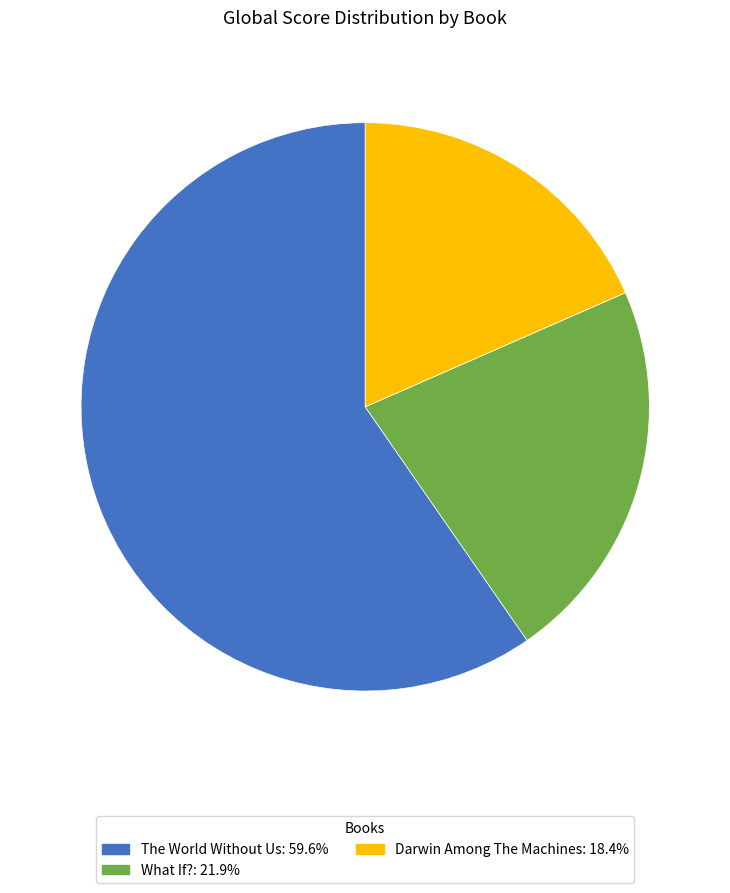

Is the sum of The World Without Us: 59.6% and What If?: 21.9% greater than half?

Yes